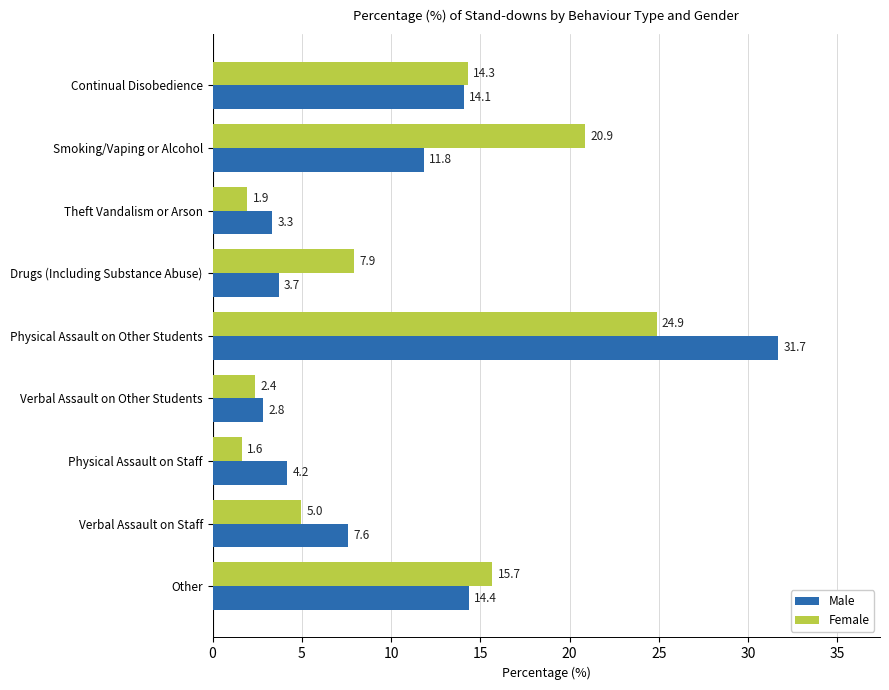

Which series has the largest range (max minus min)?

Male